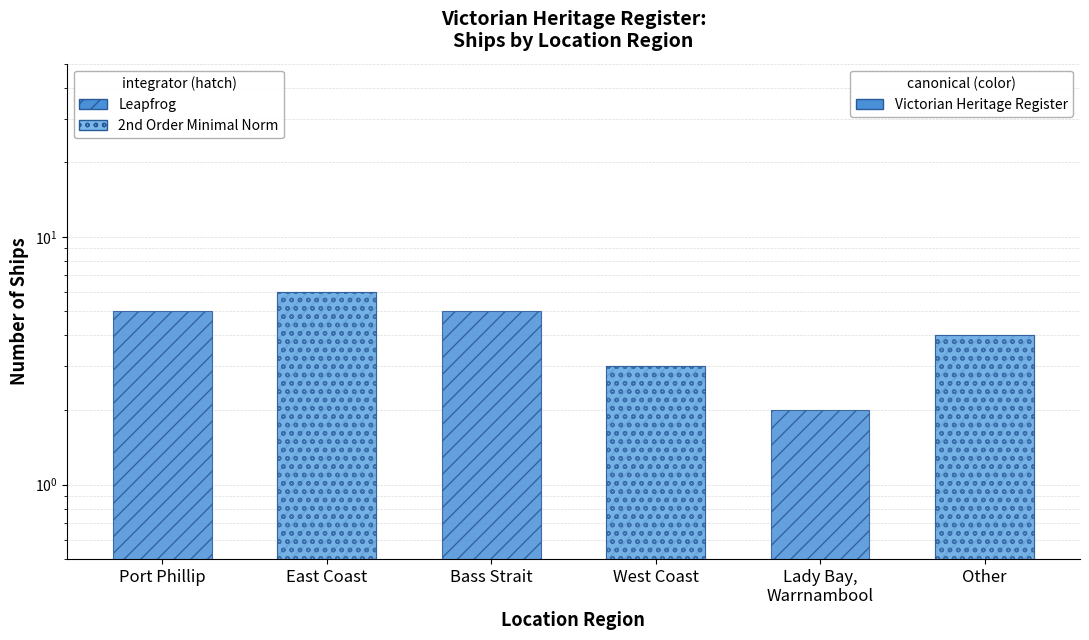

What is the average value of the Leapfrog (even groups) series?

4